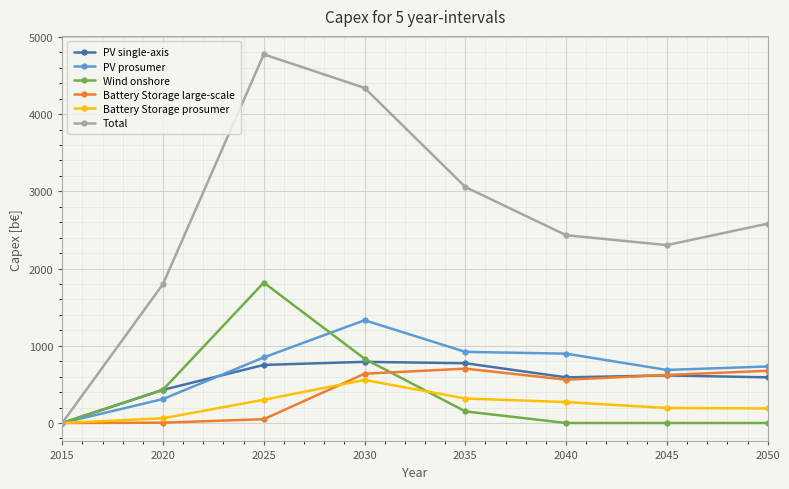

At which category does Total reach its first local peak?

2025